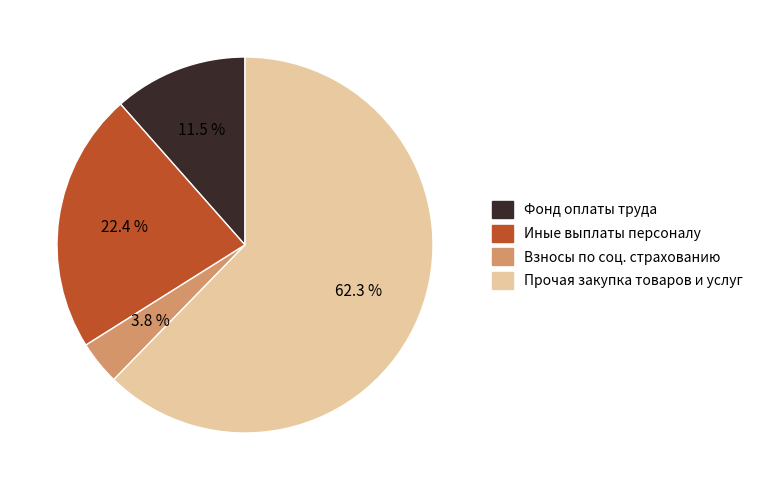

Rank the categories by value from lowest to highest.

Взносы по соц. страхованию, Фонд оплаты труда, Иные выплаты персоналу, Прочая закупка товаров и услуг